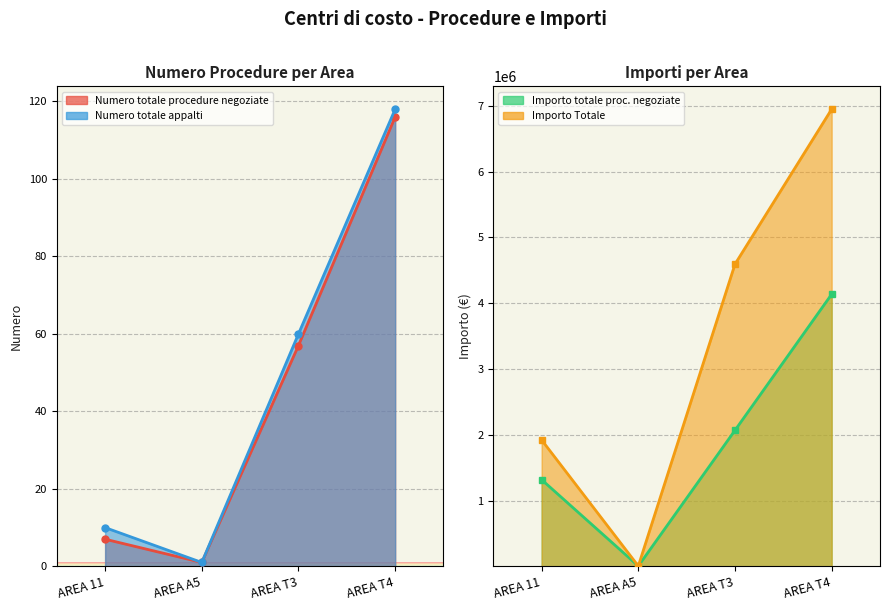

True or false: Numero totale appalti and Importo Totale cross at least once.

False